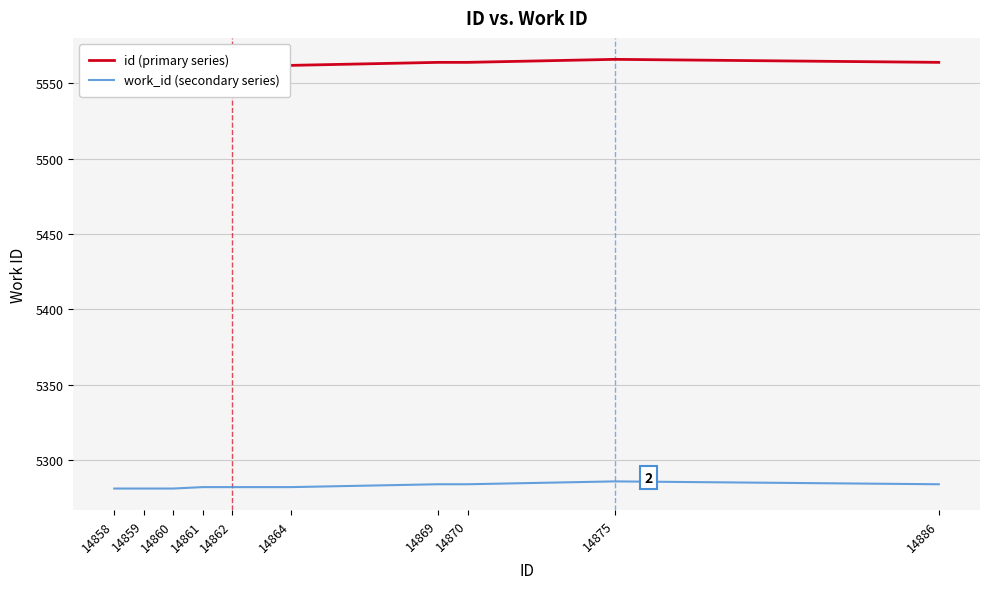

Reading left to right, extract all data points from this chart.

id (primary series): 5561.0	5561.0	5561.0	5562.0	5562.0	5562.0	5564.0	5564.0	5566.0	5564.0
work_id (secondary series): 5280.9	5280.9	5280.9	5281.9	5281.9	5281.9	5283.8	5283.8	5285.7	5283.8